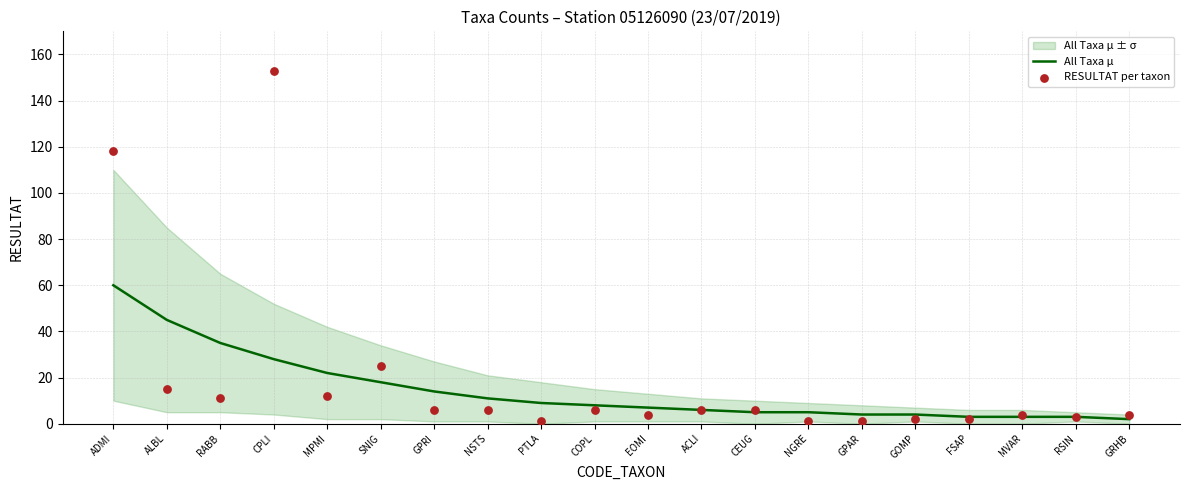

Which series contains the lowest Y value?

RESULTAT per taxon